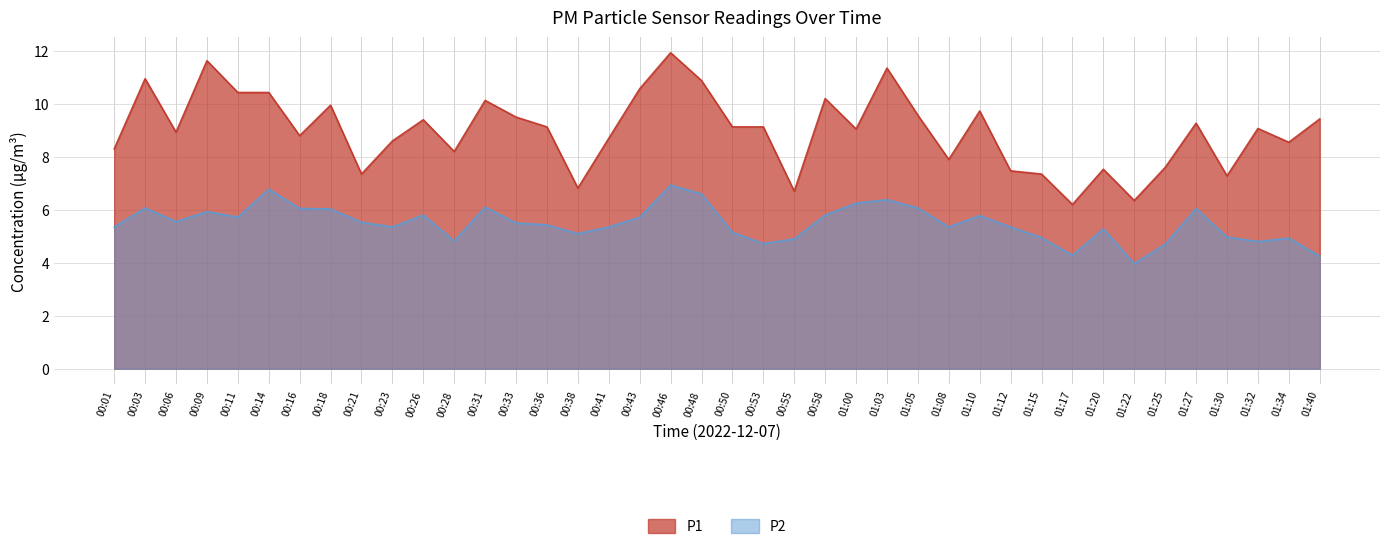

What is the highest value of the P2 series?

6.9